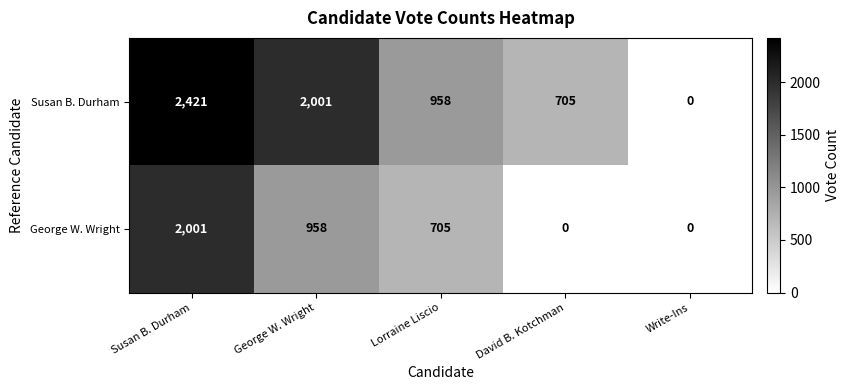

At which category is the sum across all series the highest?

Susan B. Durham